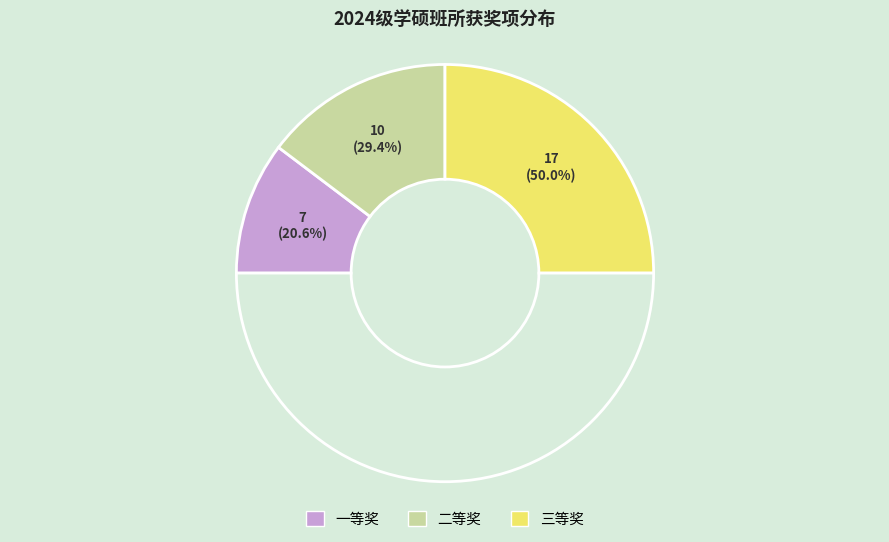

What percentage do 三等奖 and 二等奖 together represent?

79.4%